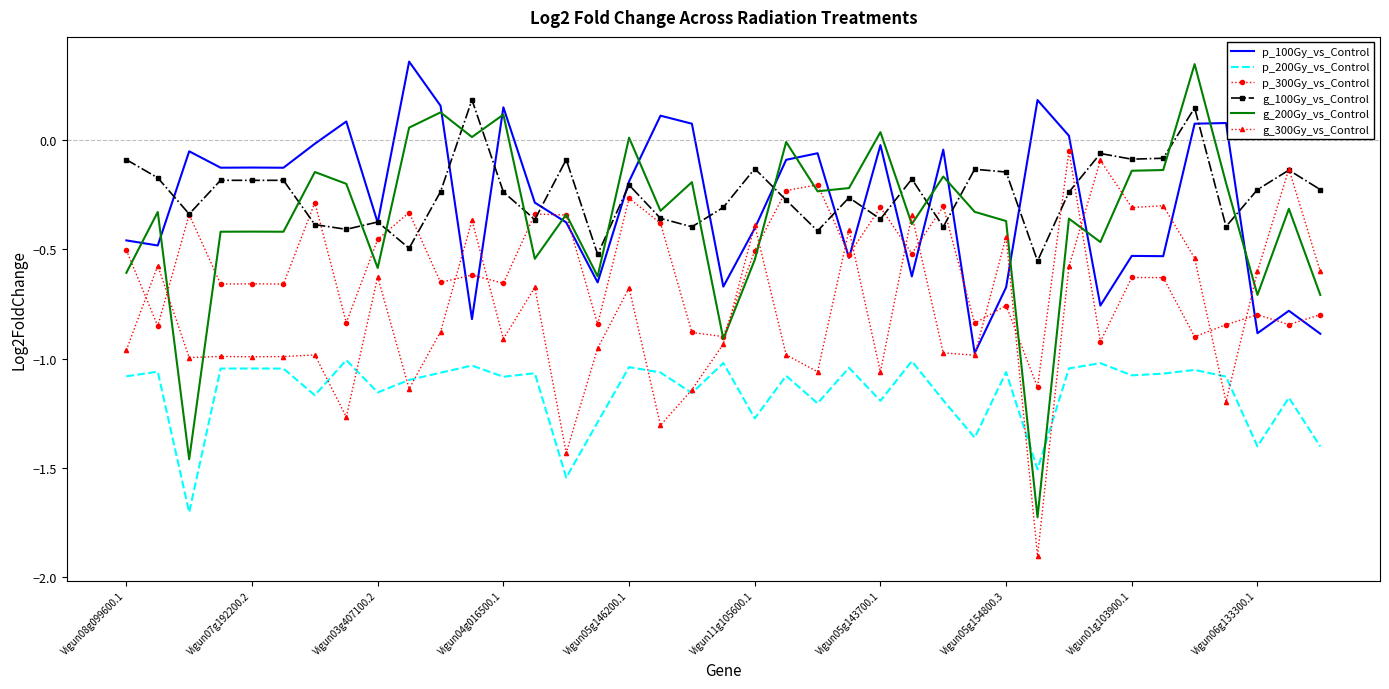

True or false: g_100Gy_vs_Control and g_200Gy_vs_Control cross at least once.

True